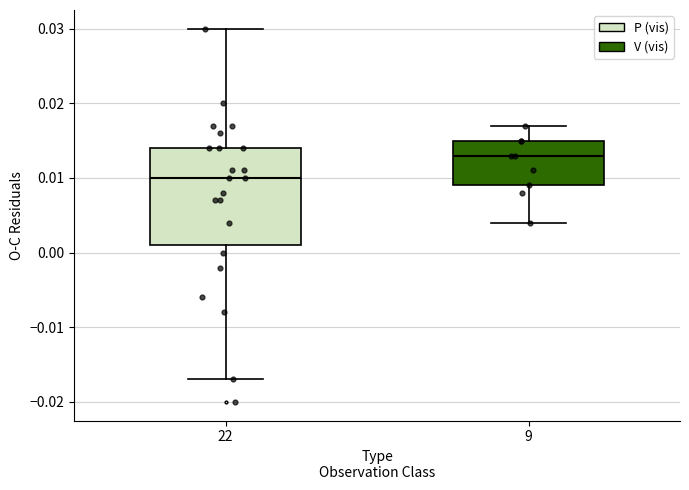

Where does the lower whisker of the box at x = 22 end on the y-axis? The values are not printed on the chart, so give them approximately, as read against the axis.

-0.017